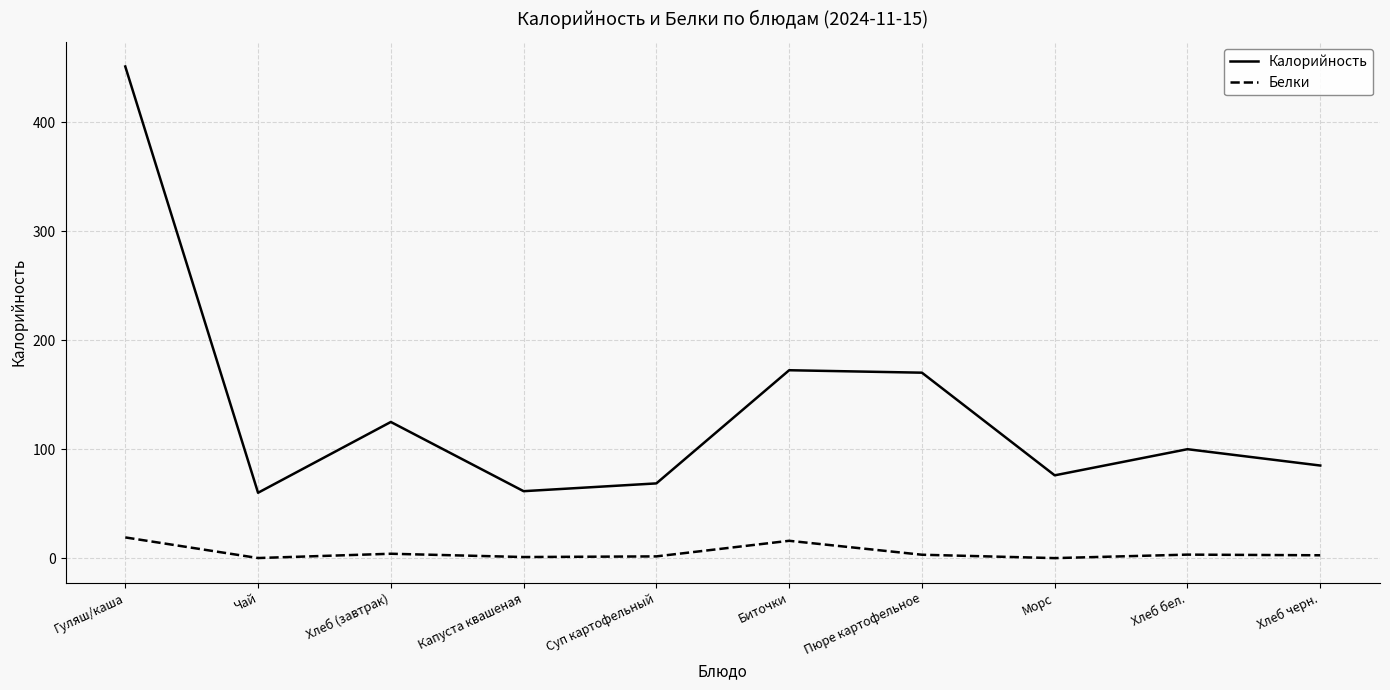

Is the value of Белки at Чай greater than the value of Калорийность at Хлеб черн.?

No